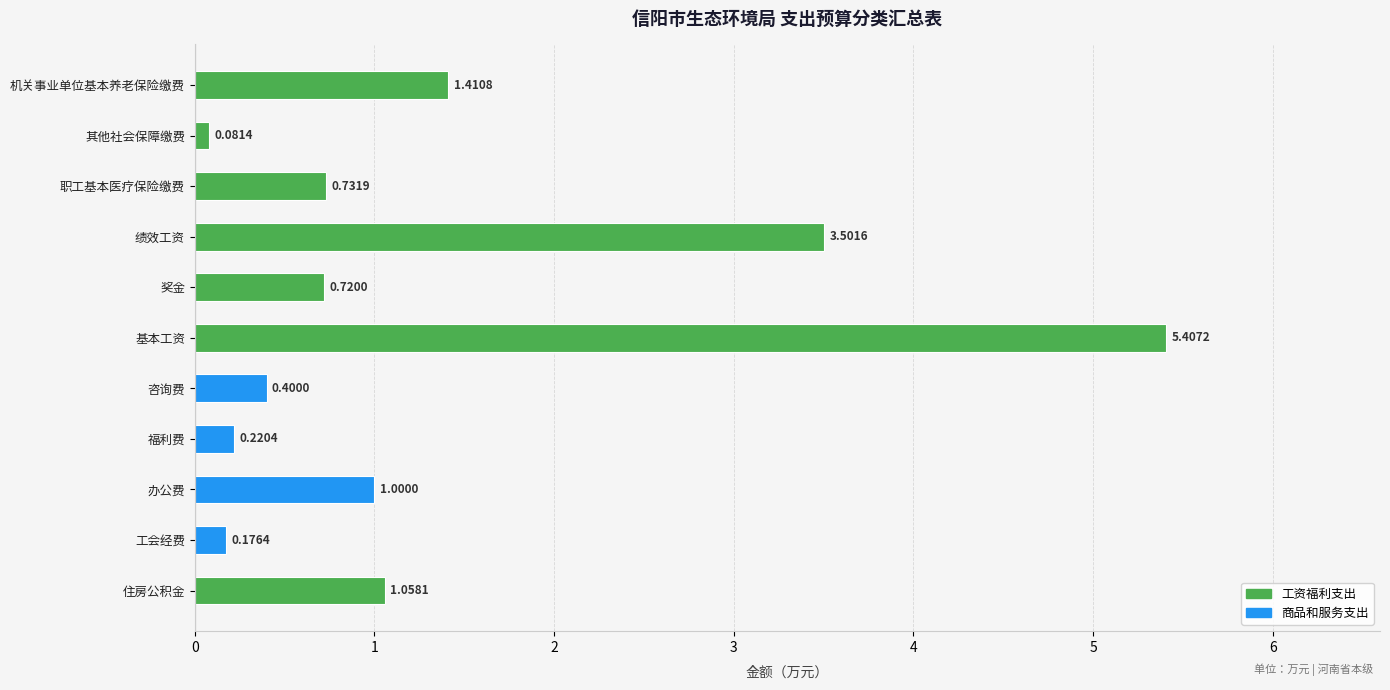

What is the ratio of the value at 基本工资 to the value at 办公费?

5.4